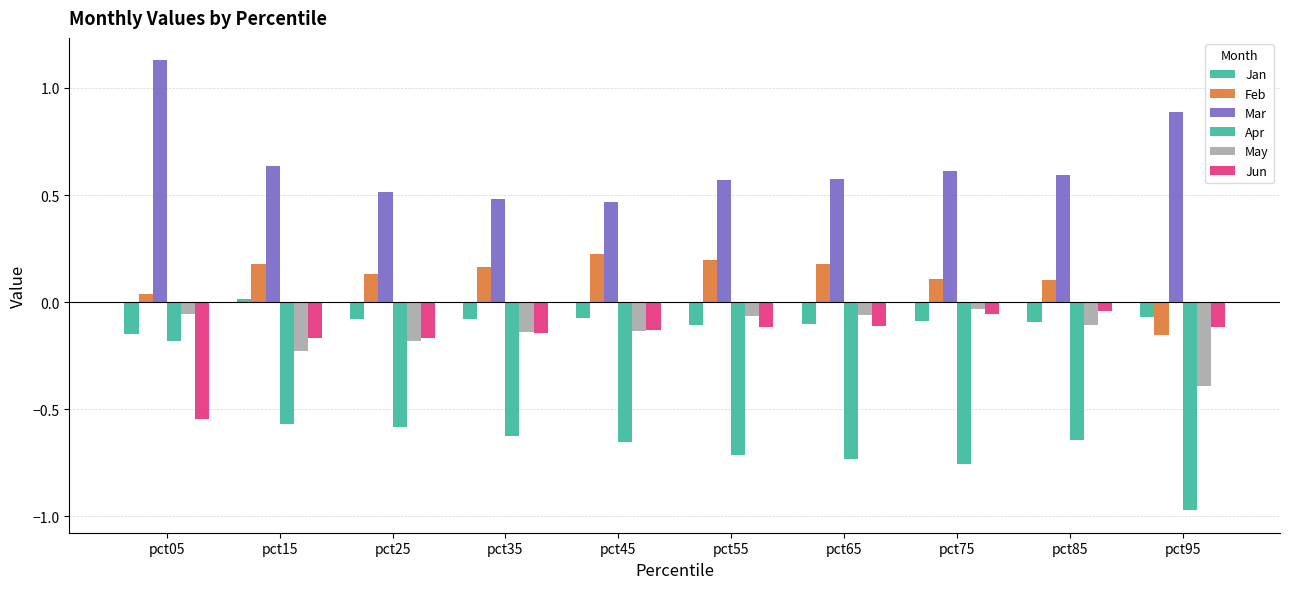

Between pct25 and pct45, which series saw the biggest shift?

Feb